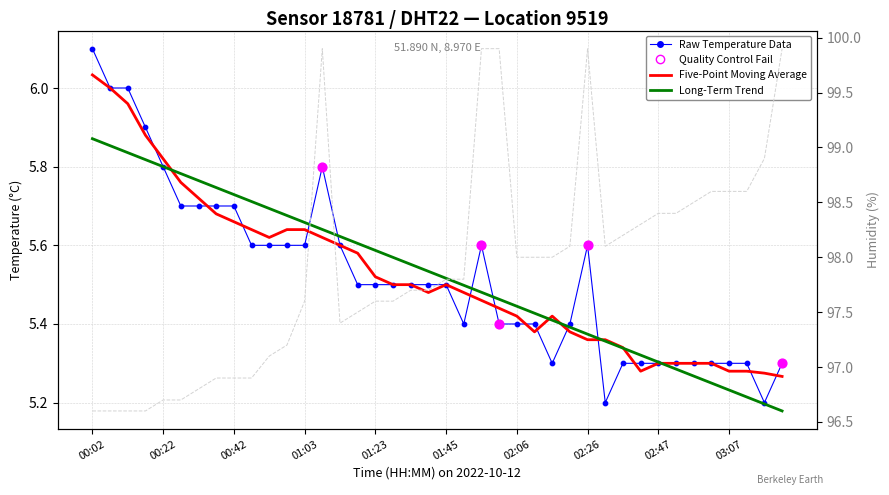

Which series has the largest Y range (max minus min)?

humidity